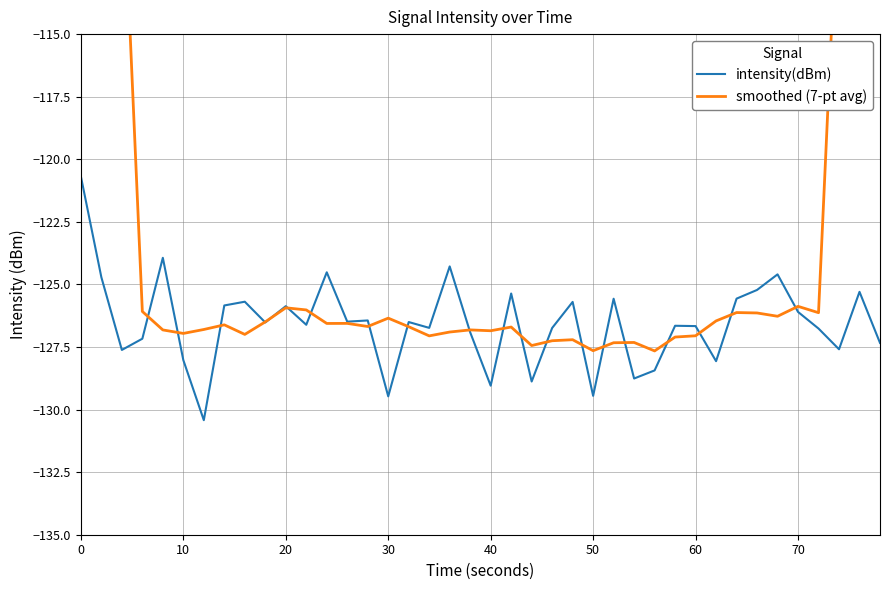

Which series has the largest range (max minus min)?

smoothed (7-pt avg)